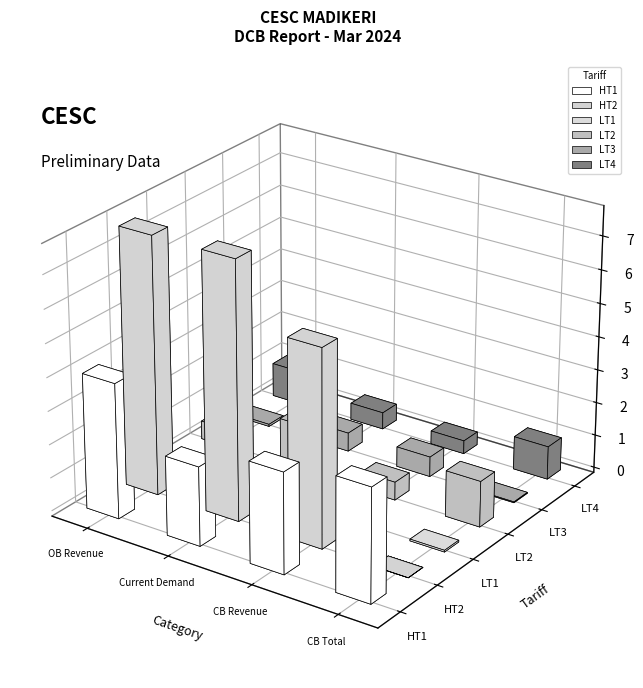

Which series changed the most between Current Demand and CB Revenue?

HT2